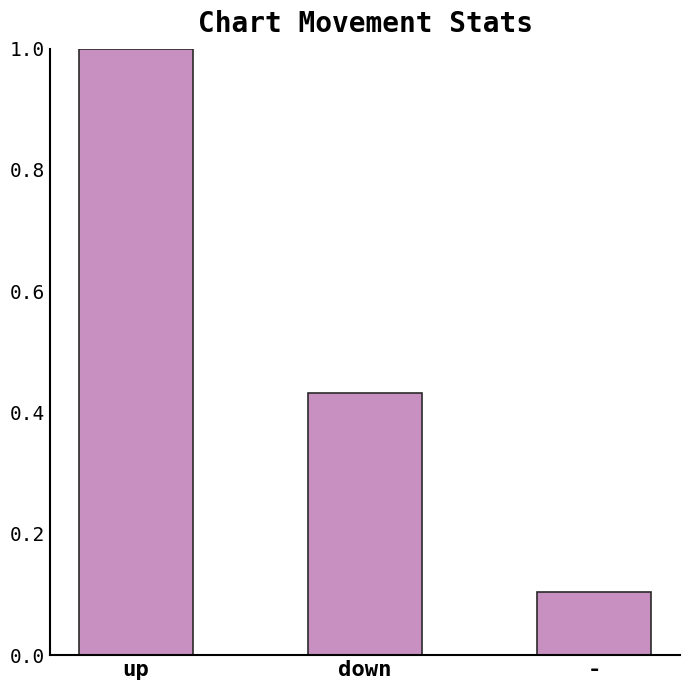

True or false: the data shows 0.2 at down.

False